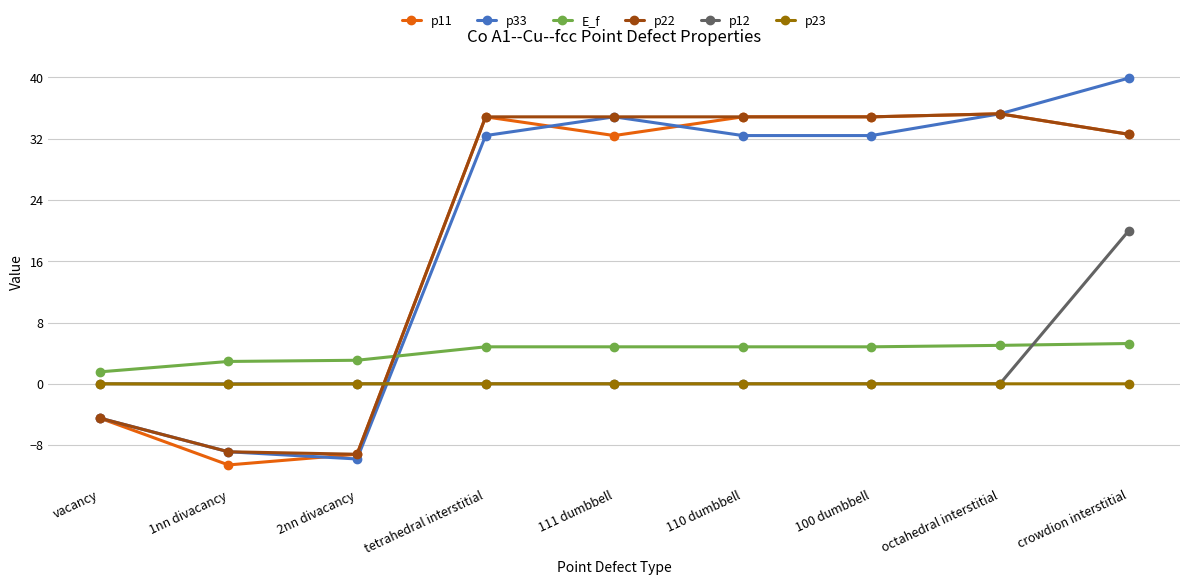

What is the highest value of the E_f series?

5.3